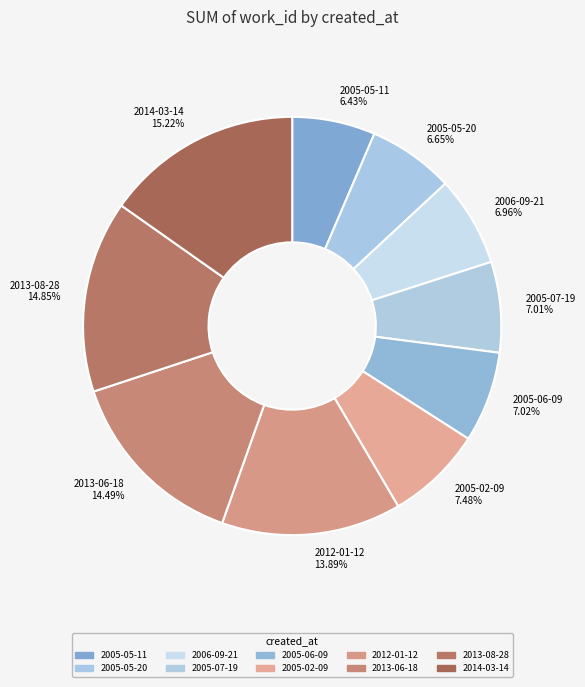

Is 2005-02-09 the majority of the pie?

No